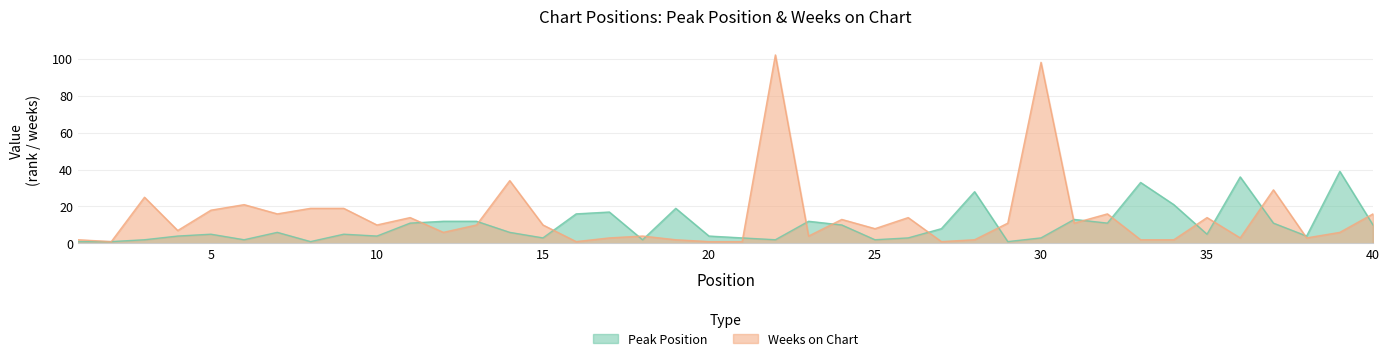

Which series has the widest spread of values?

Weeks on Chart